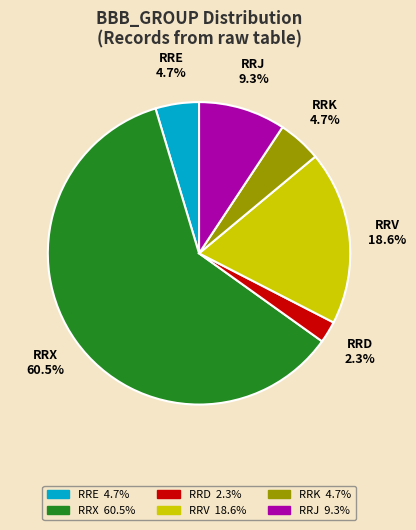

Is the sum of RRV and RRD greater than half?

No